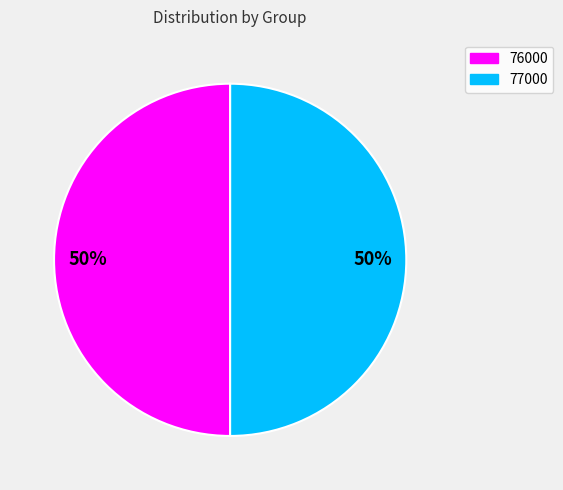

To the nearest percent, what is the average slice percentage?

50%